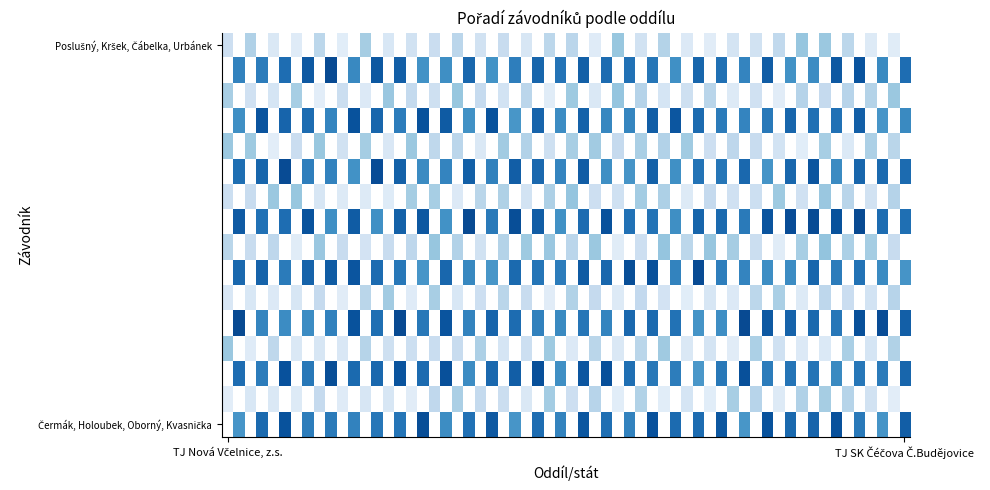

What is the difference between the Čermák, Holoubek, Oborný, Kvasnička values at TJ SK Čéčova Č.Budějovice and TJ Nová Včelnice, z.s.?

2